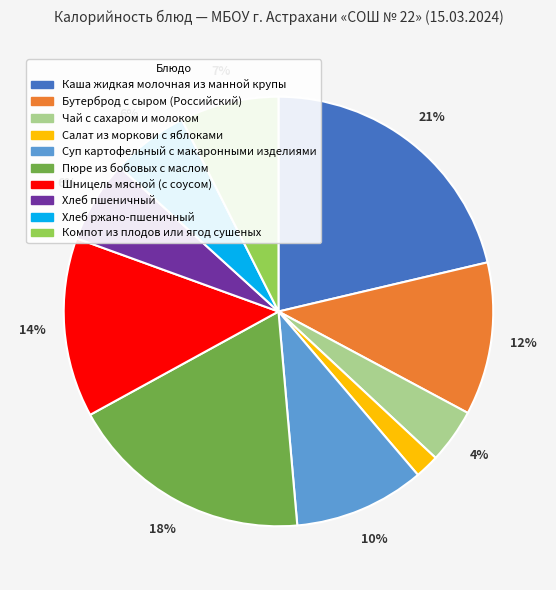

Do Шницель мясной (с соусом) and Суп картофельный с макаронными изделиями together represent more than half of the pie?

No